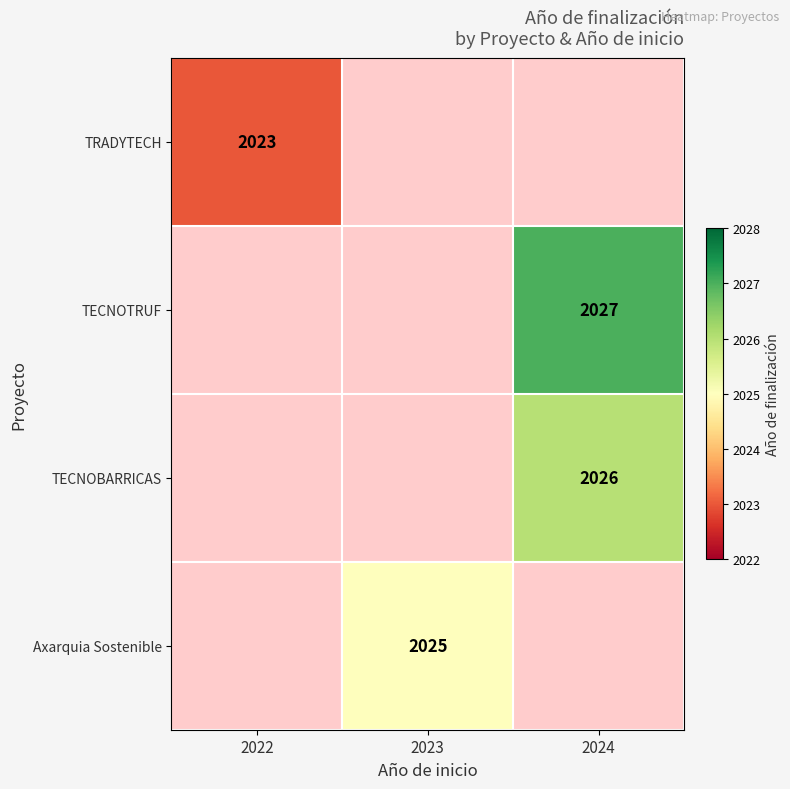

The value of TRADYTECH at 2022 is 3437. True or false?

False